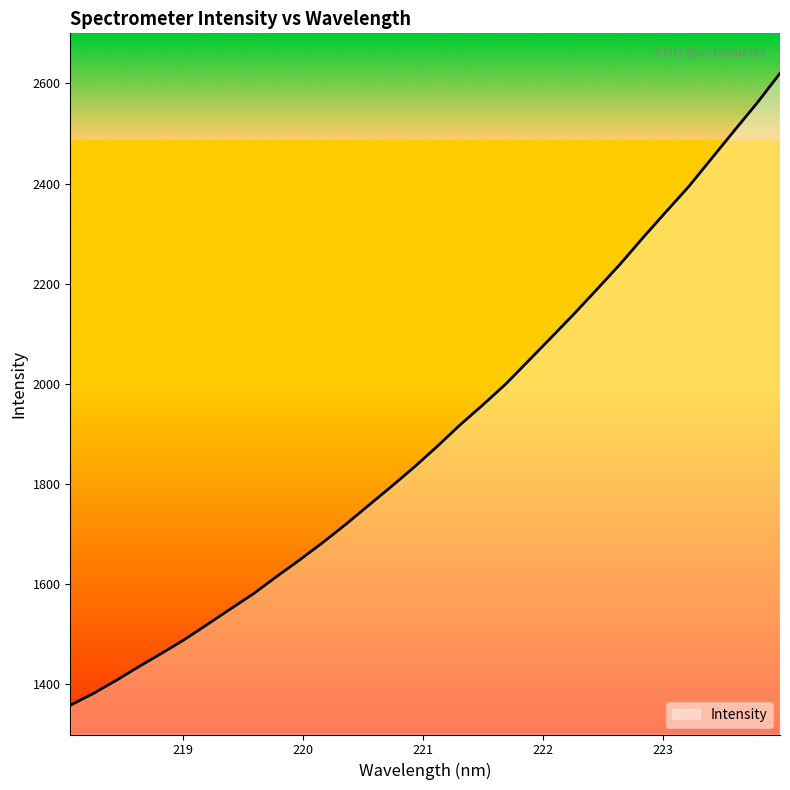

What is the smallest value displayed?

1358.3